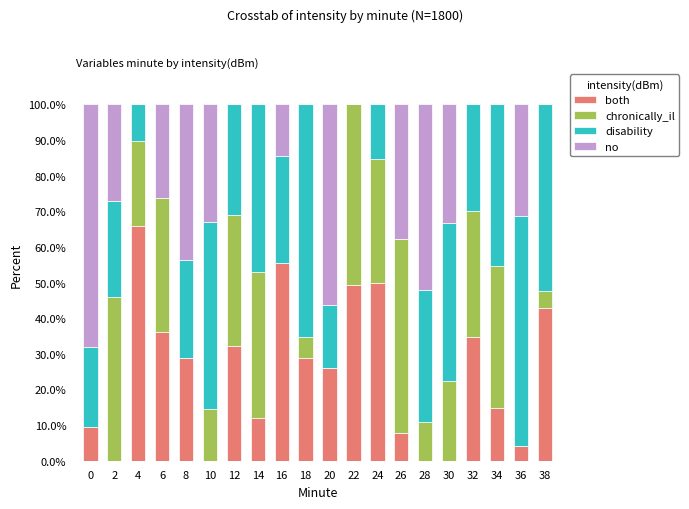

How many series are shown in this chart?

4